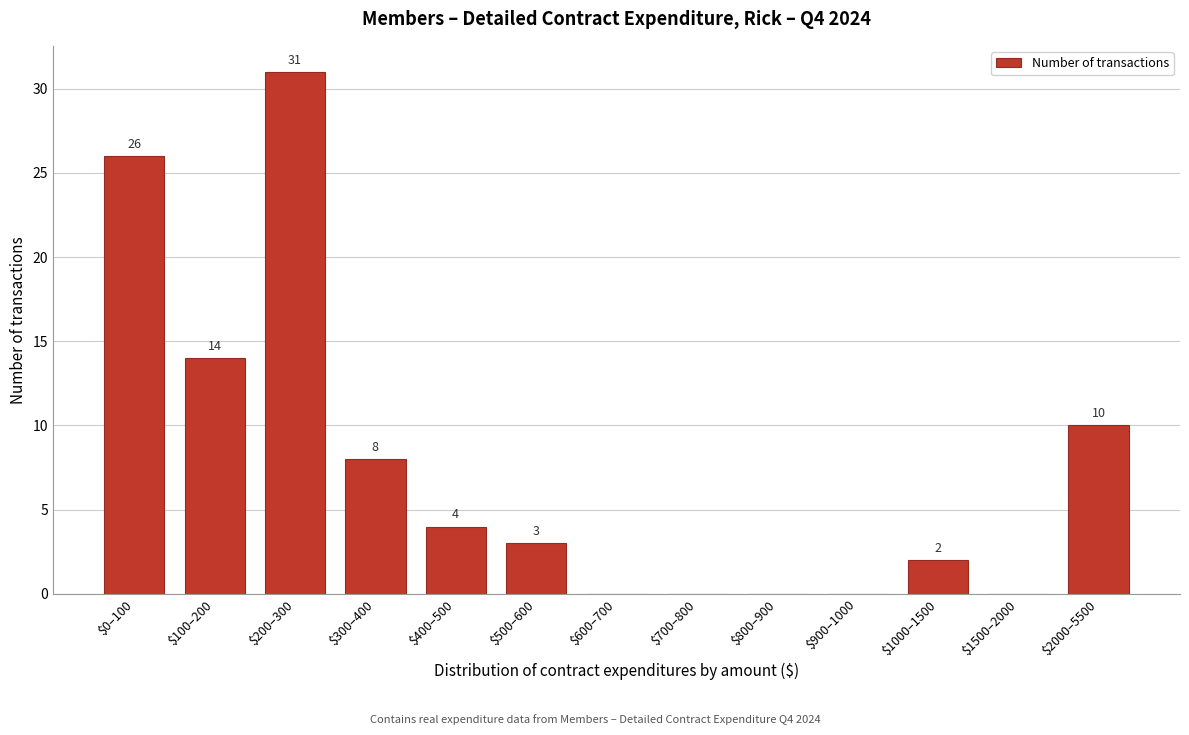

The chart shows a value of 15 at $800–900. True or false?

False